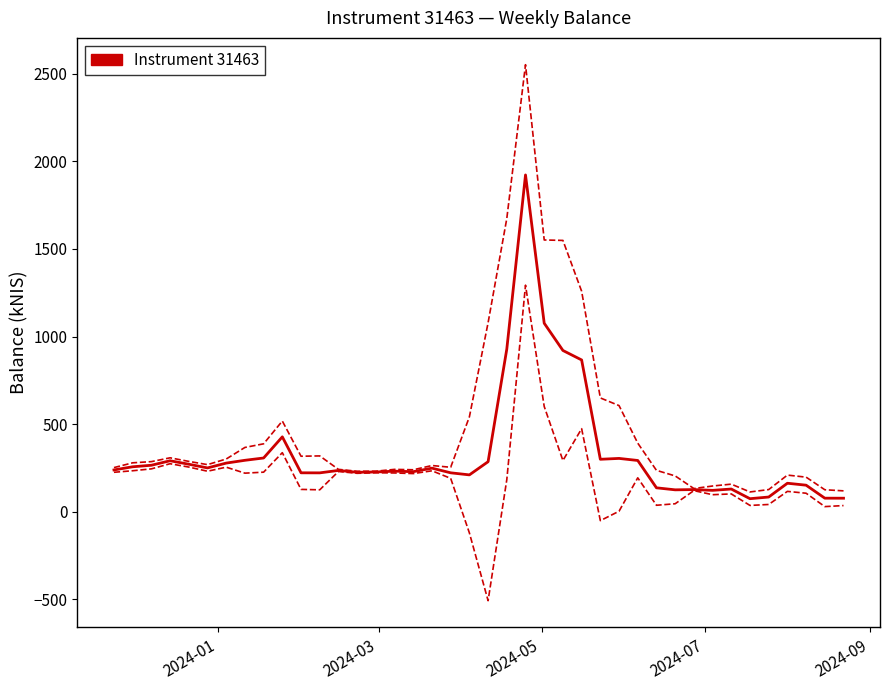

What is the greatest value displayed?

1922.9